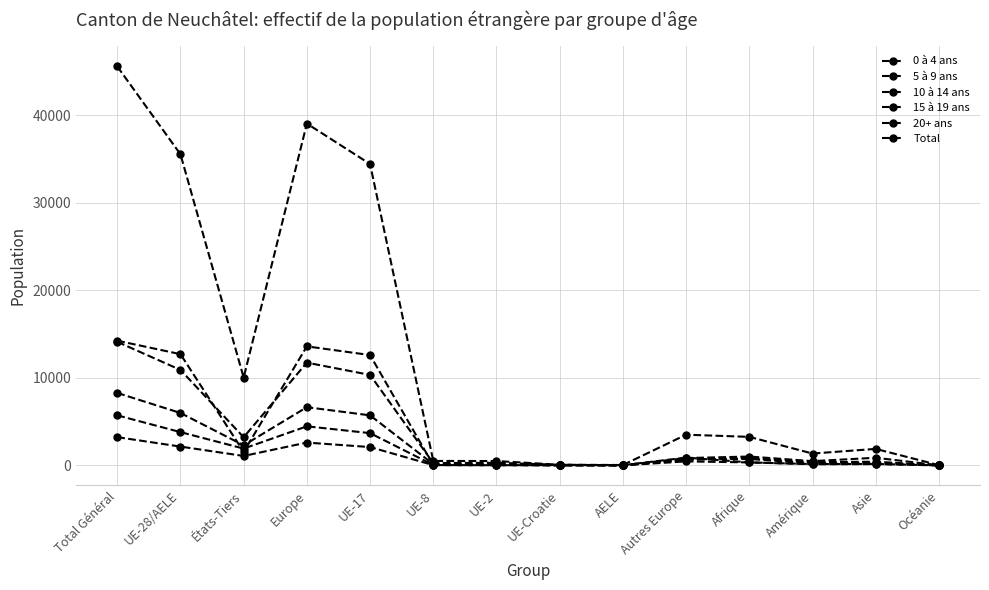

At which label does 20+ ans reach its peak?

Total Général